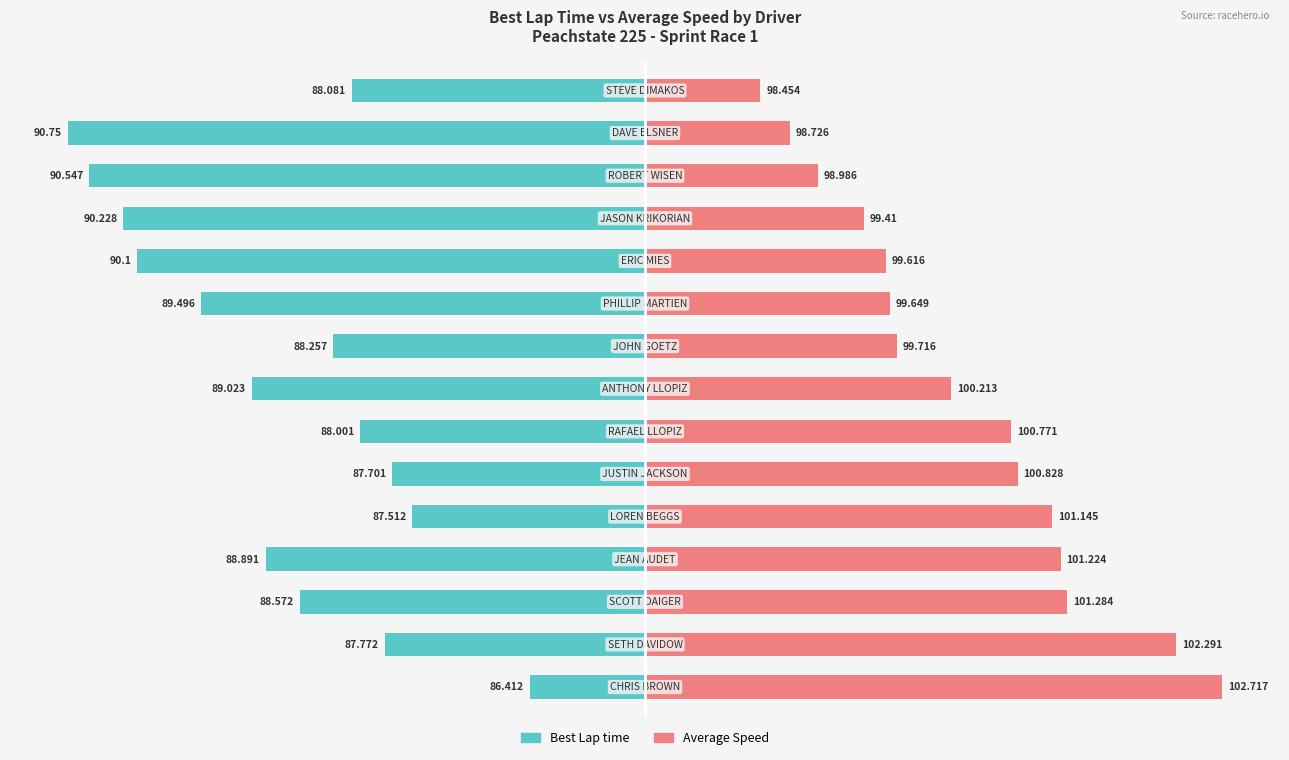

Which series has the largest total across all categories?

Average Speed